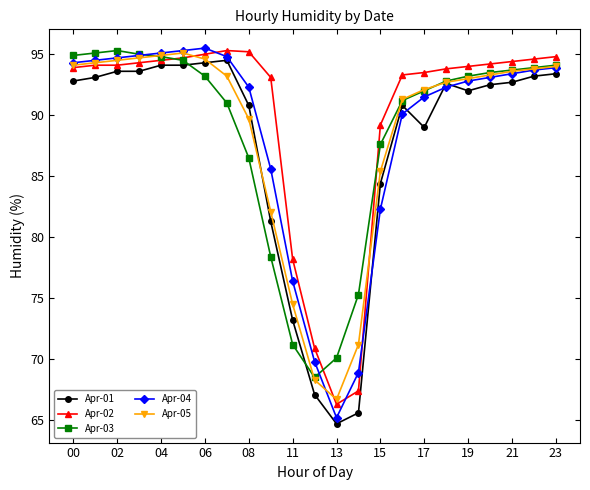

After their last crossing, which series has the higher values: Apr-02 or Apr-04?

Apr-02